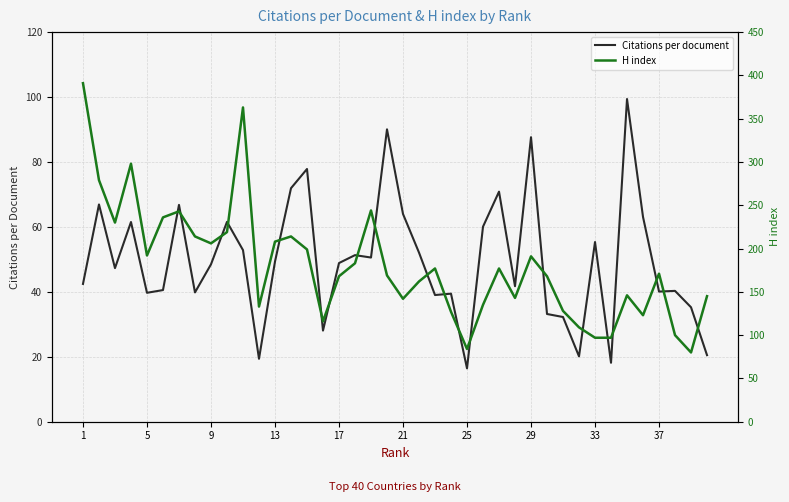

Reading right to left, list all the values displayed in this chart.

Citations per document: 20.5	35.2	40.3	40.1	63.1	99.4	18.2	55.3	20.1	32.2	33.2	87.6	41.7	70.9	60.1	16.4	39.4	39.0	52.1	64.0	90.0	50.6	51.3	48.9	28.1	77.8	71.9	49.3	19.4	52.9	61.5	48.5	39.8	66.8	40.5	39.7	61.5	47.3	66.9	42.4
H index: 145.0	80.0	100.0	171.0	123.0	146.0	97.0	97.0	109.0	128.0	168.0	191.0	143.0	177.0	135.0	84.0	127.0	177.0	162.0	142.0	169.0	244.0	183.0	168.0	116.0	199.0	214.0	208.0	133.0	363.0	219.0	206.0	214.0	243.0	236.0	192.0	298.0	230.0	279.0	391.0